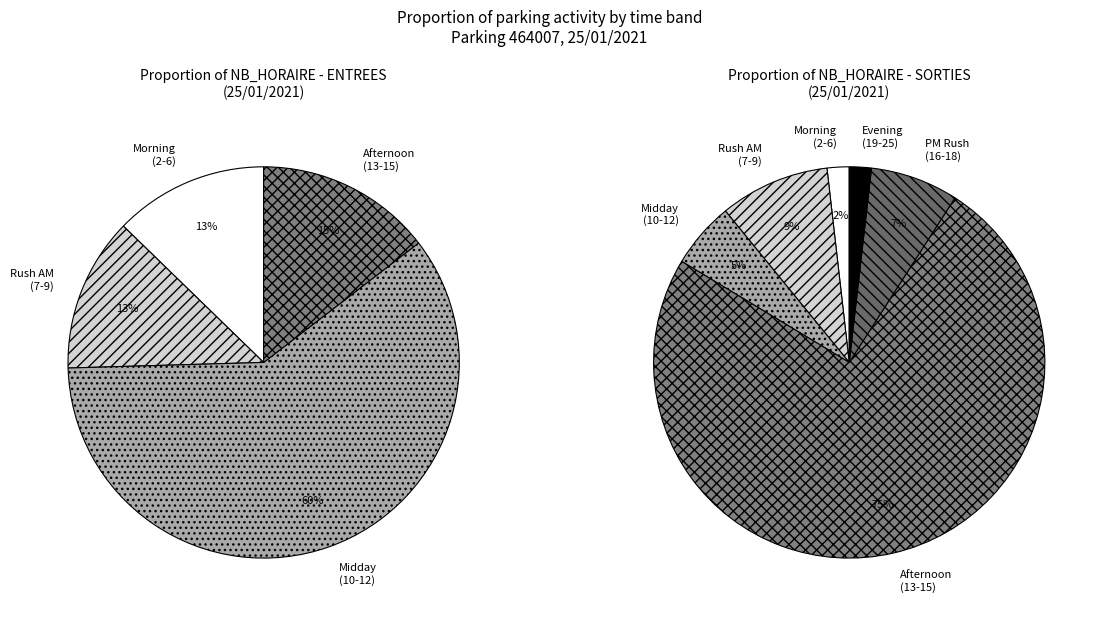

Do 18 and 10 together represent more than half of the pie?

No